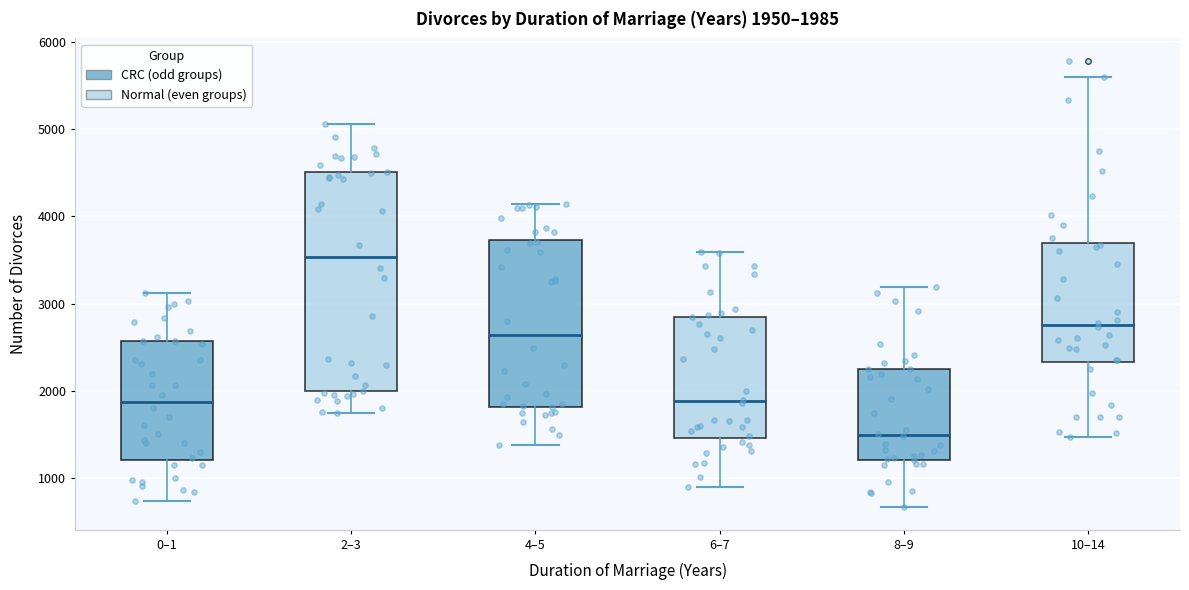

Which box's median line is the lowest?

8–9